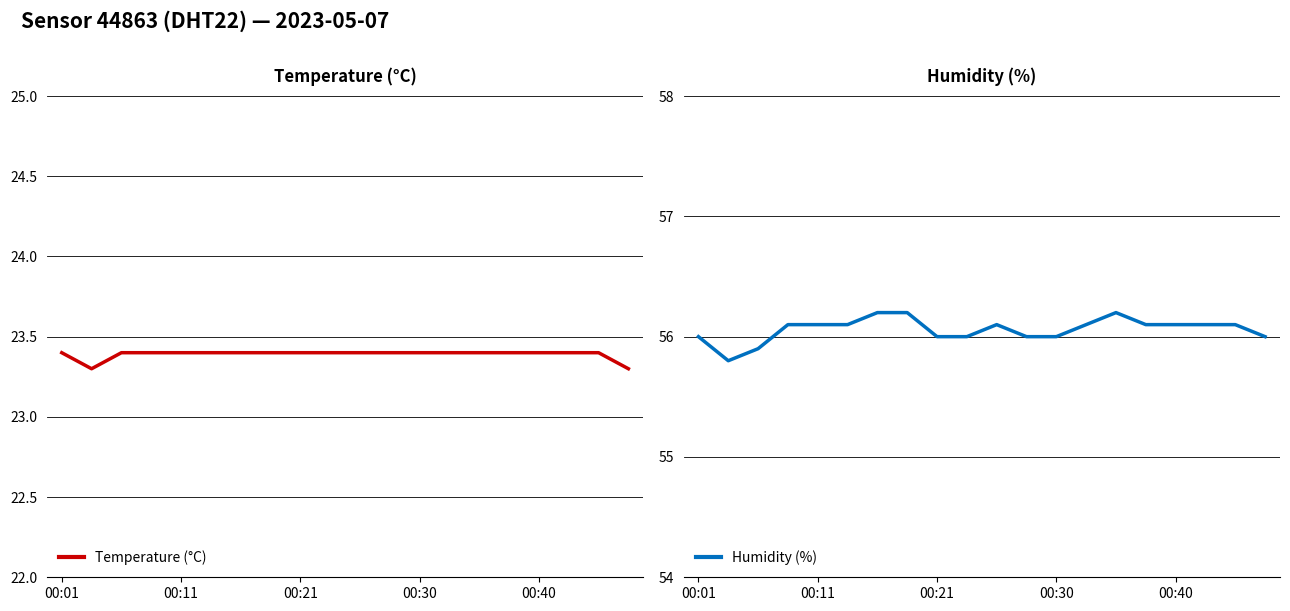

What is the highest value of the Temperature (°C) series?

23.4